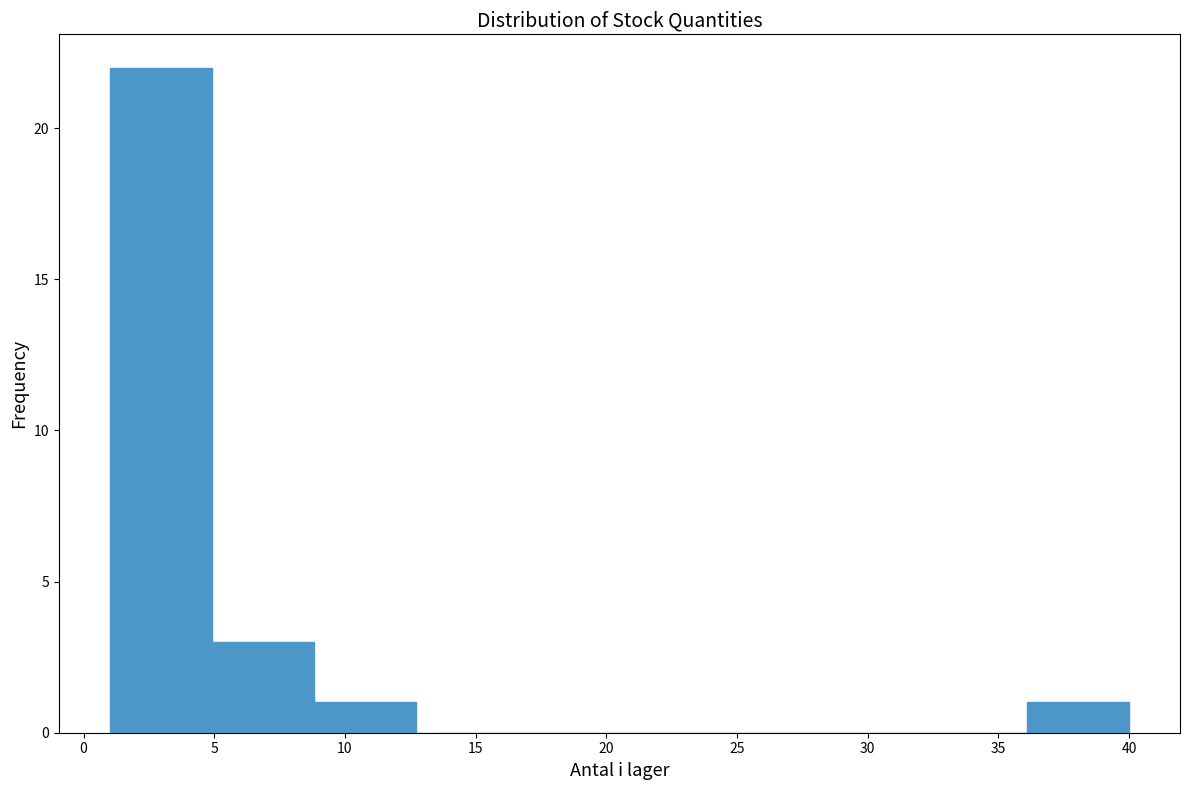

Reading left to right, list every bar in this chart as the range it spans on the x-axis followed by its height. Neither the bar edges nor the heights are printed on the chart, so give them approximately, as read against the axes.

1.0 to 4.9: 22
4.9 to 8.8: 3
8.8 to 12.7: 1
12.7 to 16.6: 0
16.6 to 20.5: 0
20.5 to 24.4: 0
24.4 to 28.3: 0
28.3 to 32.2: 0
32.2 to 36.1: 0
36.1 to 40.0: 1